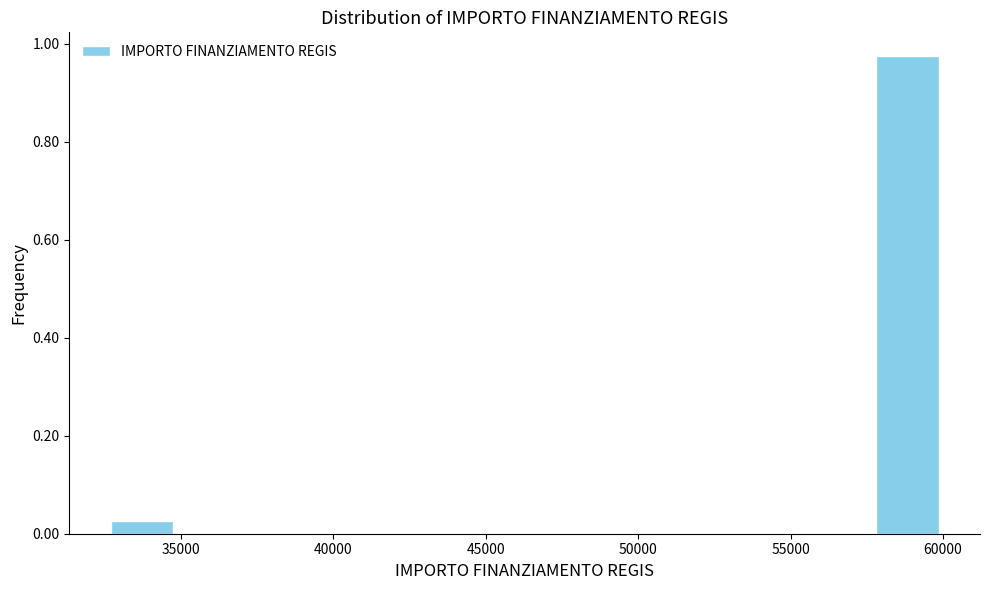

Reading left to right, transcribe this chart: for each bar, give the range it covers on the x-axis and its height. Neither the bar edges nor the heights are printed on the chart, so give them approximately, as read against the axes.

32500 to 35000: 0.02
35000 to 37000: 0
37000 to 39500: 0
39500 to 41500: 0
41500 to 44000: 0
44000 to 46500: 0
46500 to 48500: 0
48500 to 51000: 0
51000 to 53000: 0
53000 to 55500: 0
55500 to 57500: 0
57500 to 60000: 0.98